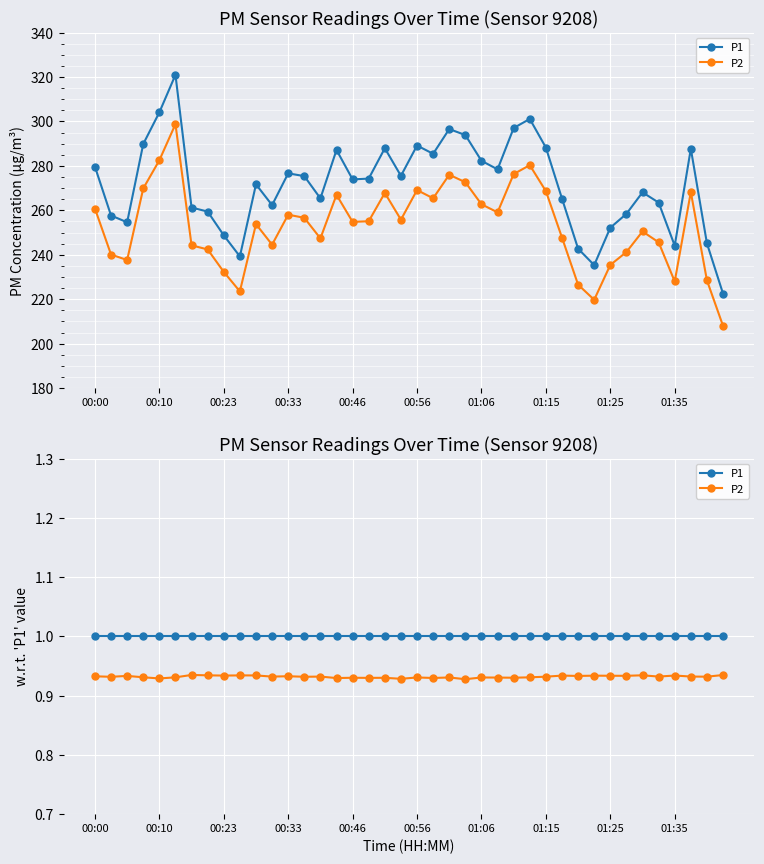

True or false: P1 has a value of 1.0 at 00:23.

True